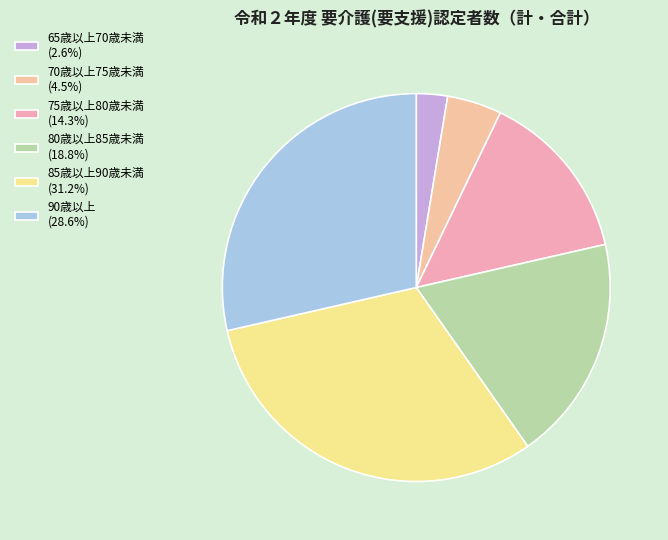

To the nearest percent, what is the difference between the largest and smallest slice percentages?

29%